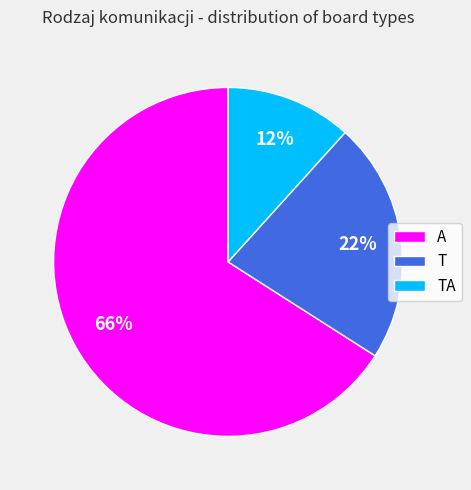

To the nearest percent, what is the combined percentage of T and TA?

34%